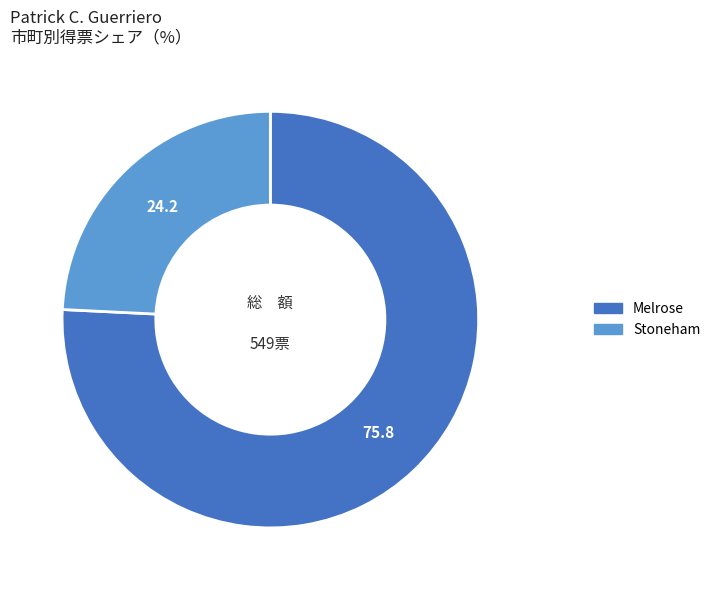

Which category has the biggest portion of the pie?

Melrose